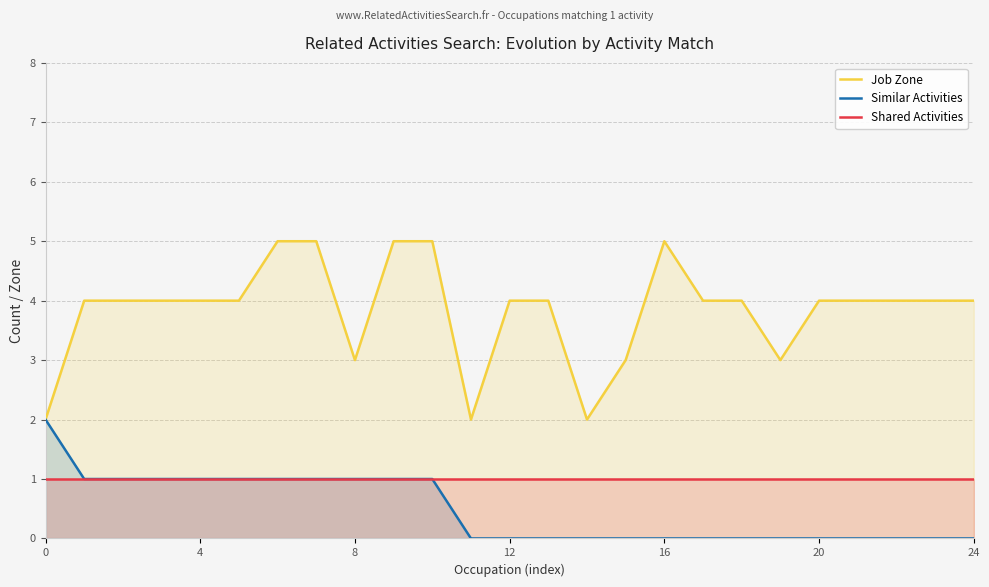

True or false: Job Zone and Shared Activities intersect in this chart.

False